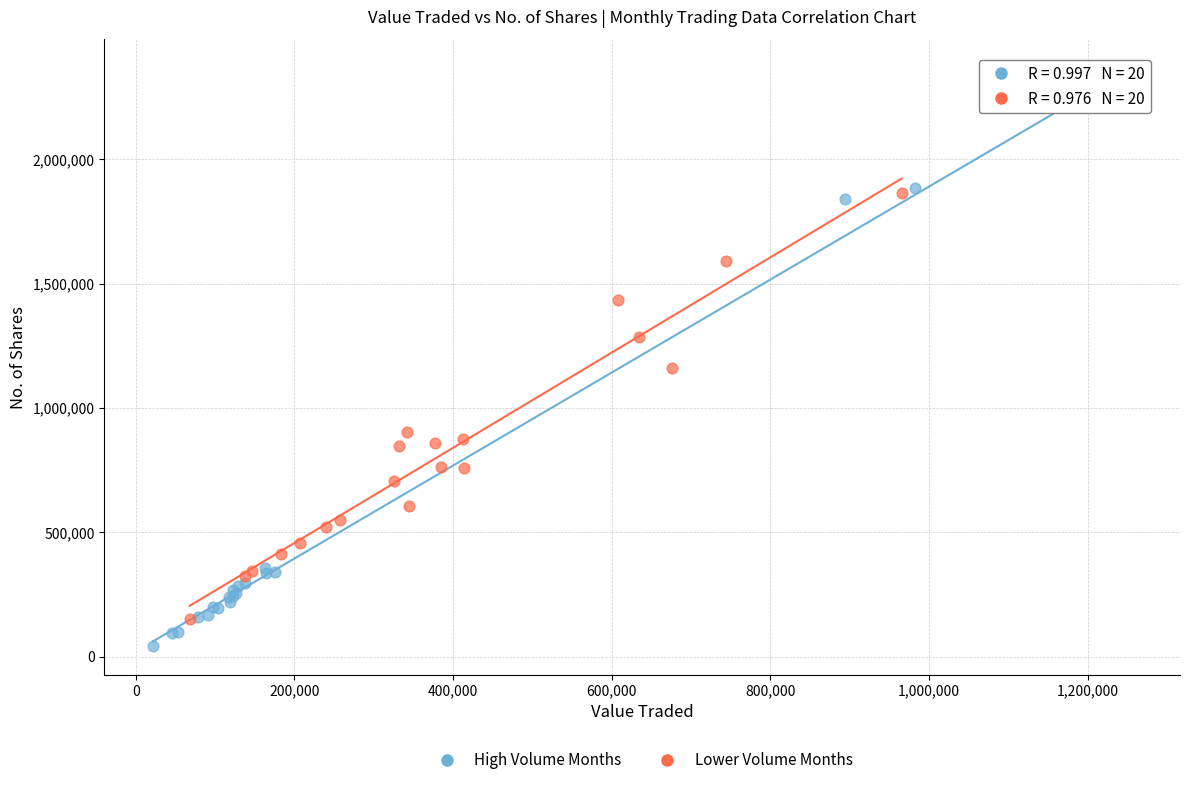

What are all the series names shown in the legend?

High Volume Months, Lower Volume Months